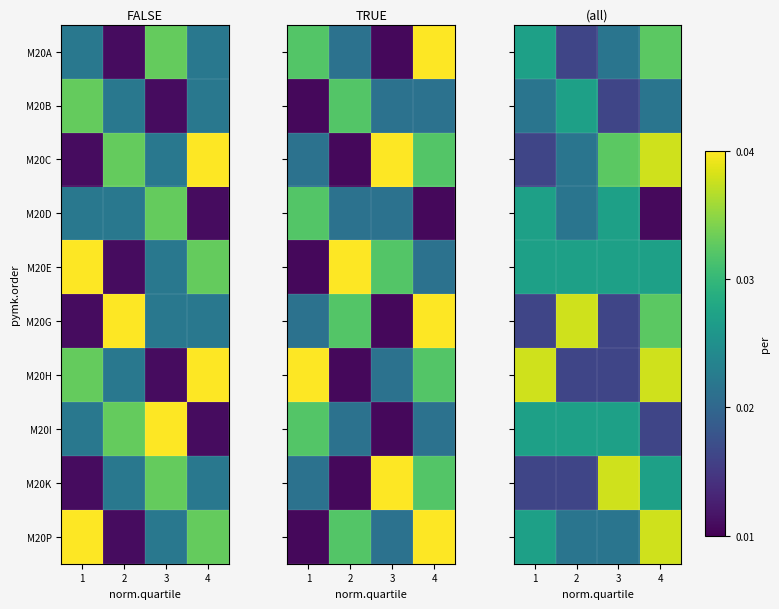

List the labels in order of M20D value, largest first.

1, 3, 2, 4